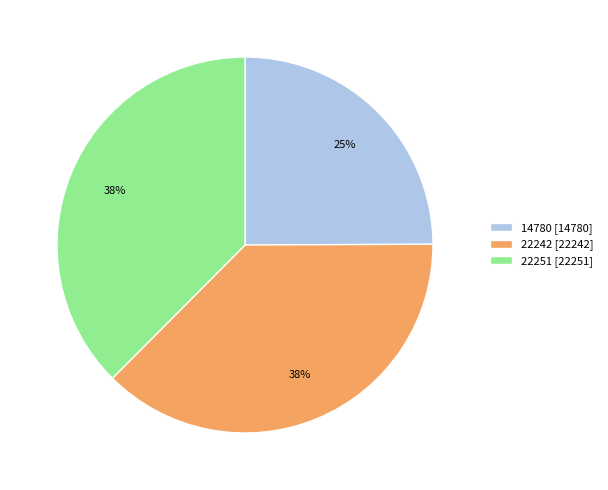

Is it true that 22242 is 38% of the pie?

True